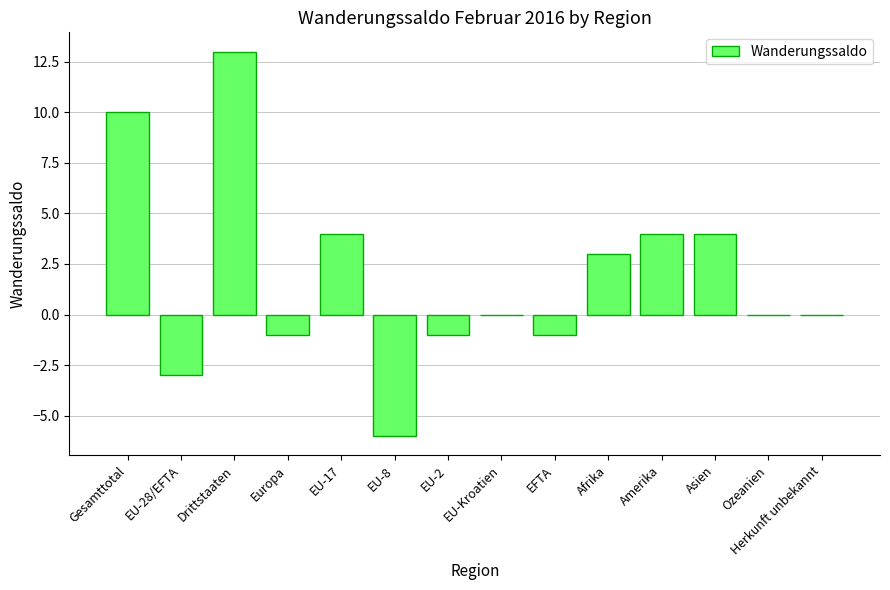

Which has a higher value, Asien or Europa?

Asien